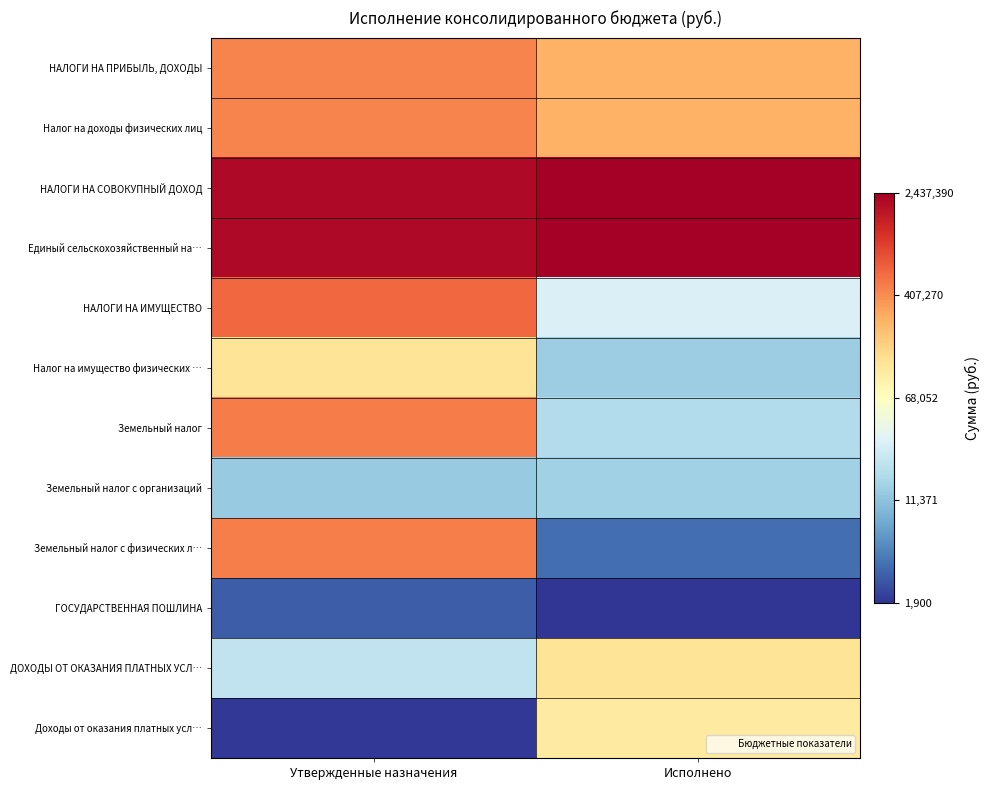

Reading left to right, transcribe all the data shown in this chart.

НАЛОГИ НА ПРИБЫЛЬ, ДОХОДЫ: Утвержденные назначения=5.6	Исполнено=5.4
Налог на доходы физических лиц: Утвержденные назначения=5.6	Исполнено=5.4
НАЛОГИ НА СОВОКУПНЫЙ ДОХОД: Утвержденные назначения=6.3	Исполнено=6.4
Единый сельскохозяйственный на…: Утвержденные назначения=6.3	Исполнено=6.4
НАЛОГИ НА ИМУЩЕСТВО: Утвержденные назначения=5.8	Исполнено=4.5
Налог на имущество физических …: Утвержденные назначения=5.1	Исполнено=4.1
Земельный налог: Утвержденные назначения=5.7	Исполнено=4.3
Земельный налог с организаций: Утвержденные назначения=4.1	Исполнено=4.2
Земельный налог с физических л…: Утвержденные назначения=5.7	Исполнено=3.6
ГОСУДАРСТВЕННАЯ ПОШЛИНА: Утвержденные назначения=3.5	Исполнено=3.3
ДОХОДЫ ОТ ОКАЗАНИЯ ПЛАТНЫХ УСЛ…: Утвержденные назначения=4.3	Исполнено=5.1
Доходы от оказания платных усл…: Утвержденные назначения=3.3	Исполнено=5.0